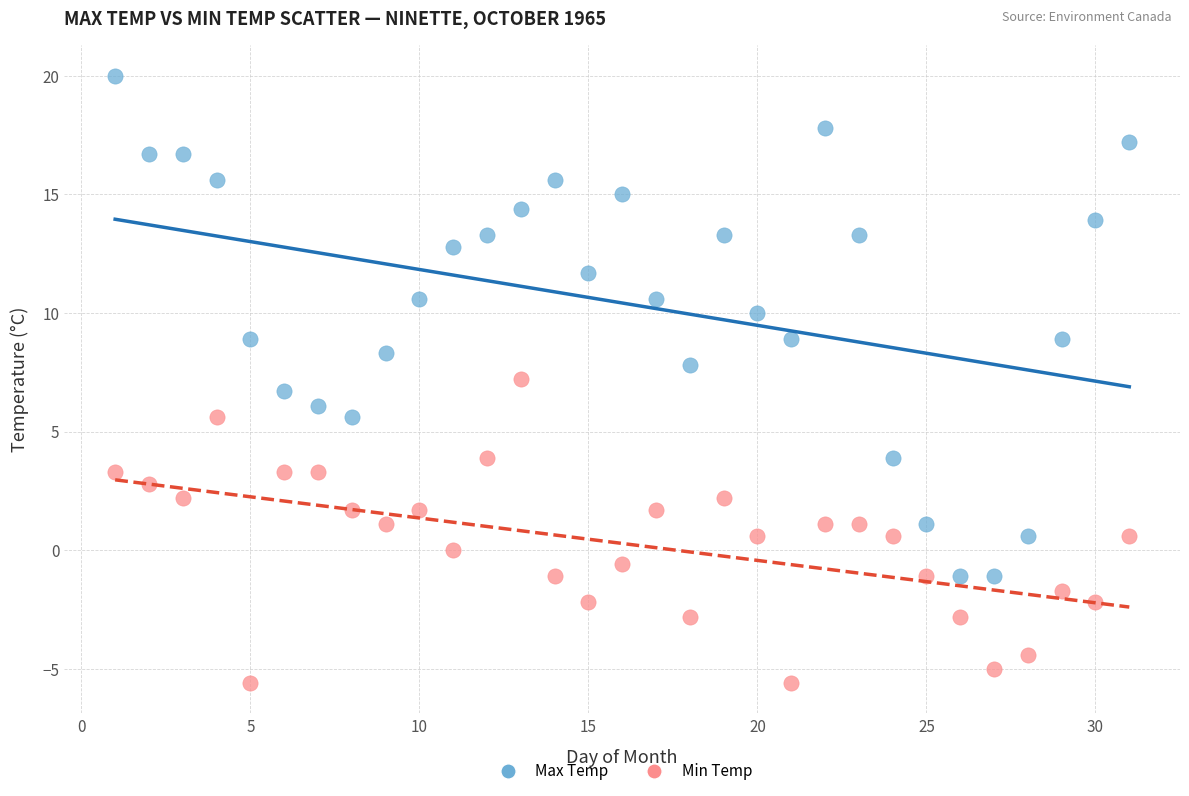

Which series contains the lowest Y value?

Min Temp